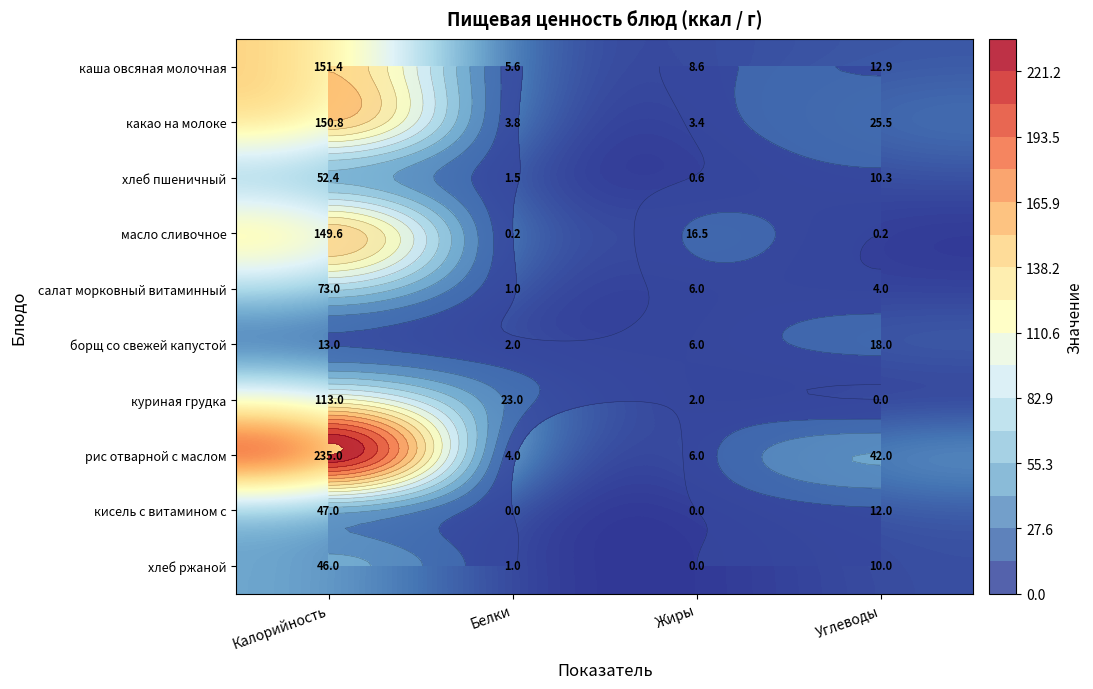

Which category has the highest value in the хлеб ржаной series?

Калорийность